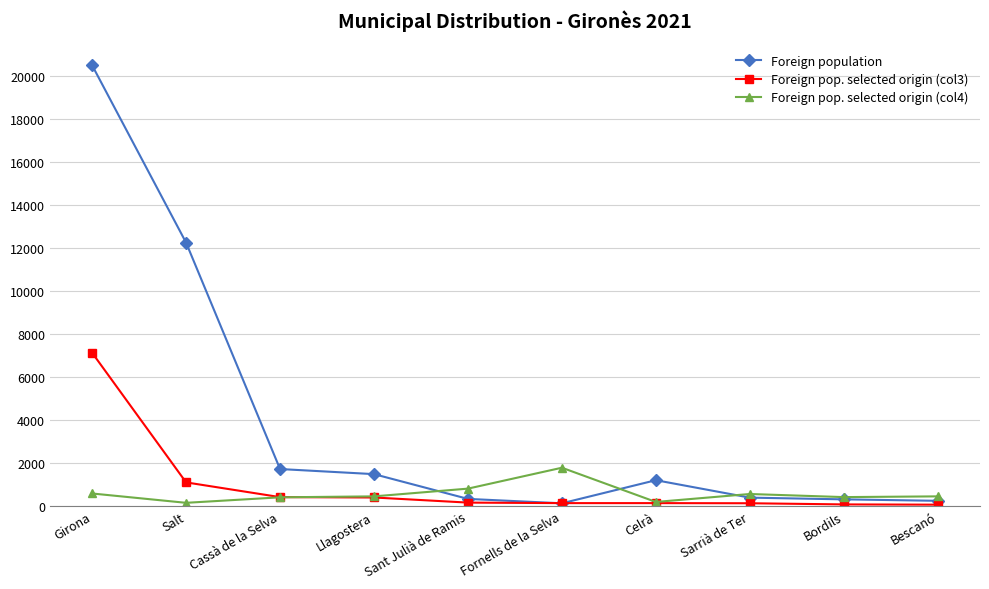

What are all the series names shown in the legend?

Foreign population, Foreign pop. selected origin (col3), Foreign pop. selected origin (col4)